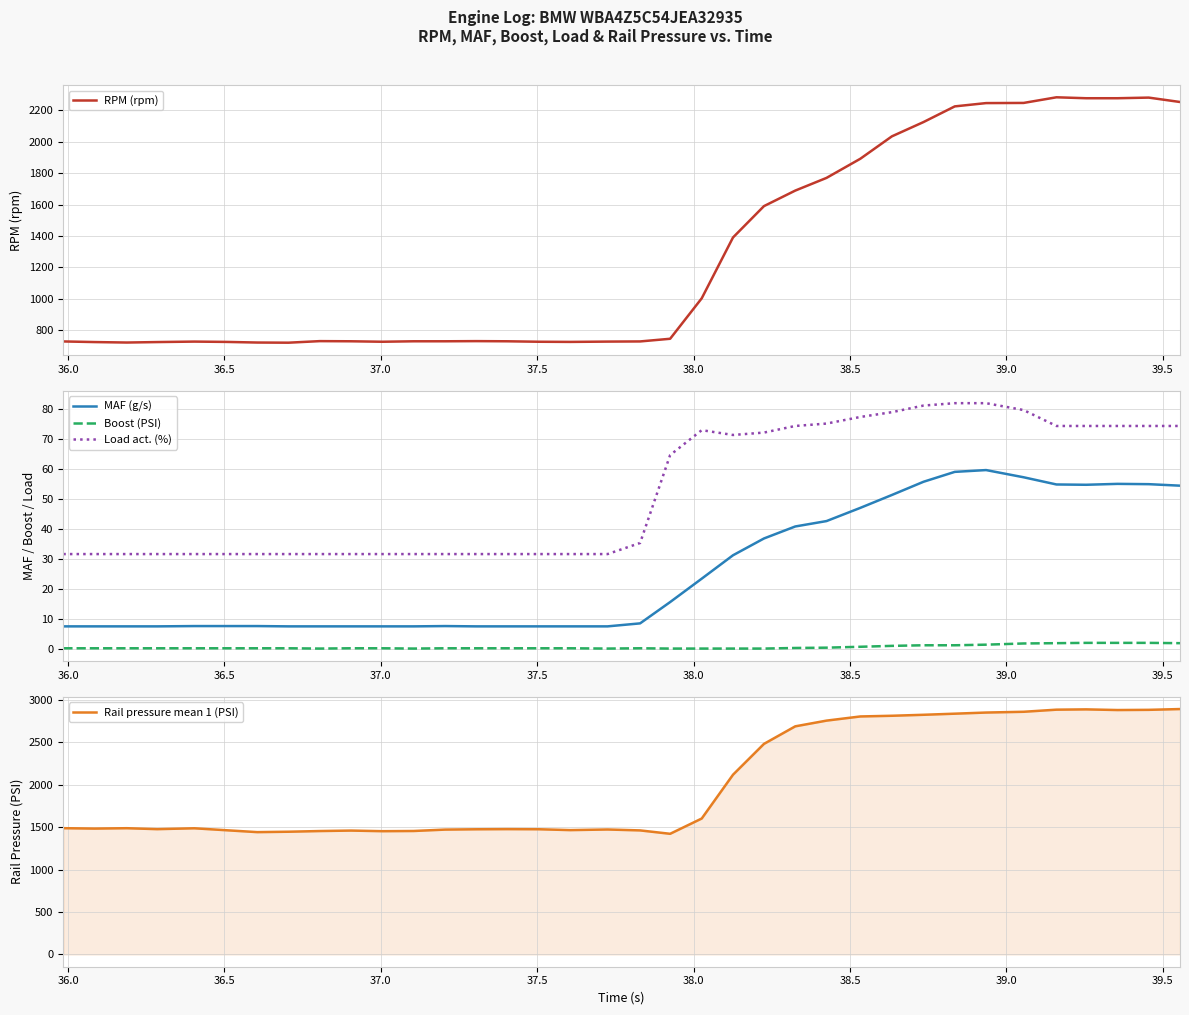

What is the value of the RPM (rpm) point at the 21st from the left?

1002.0